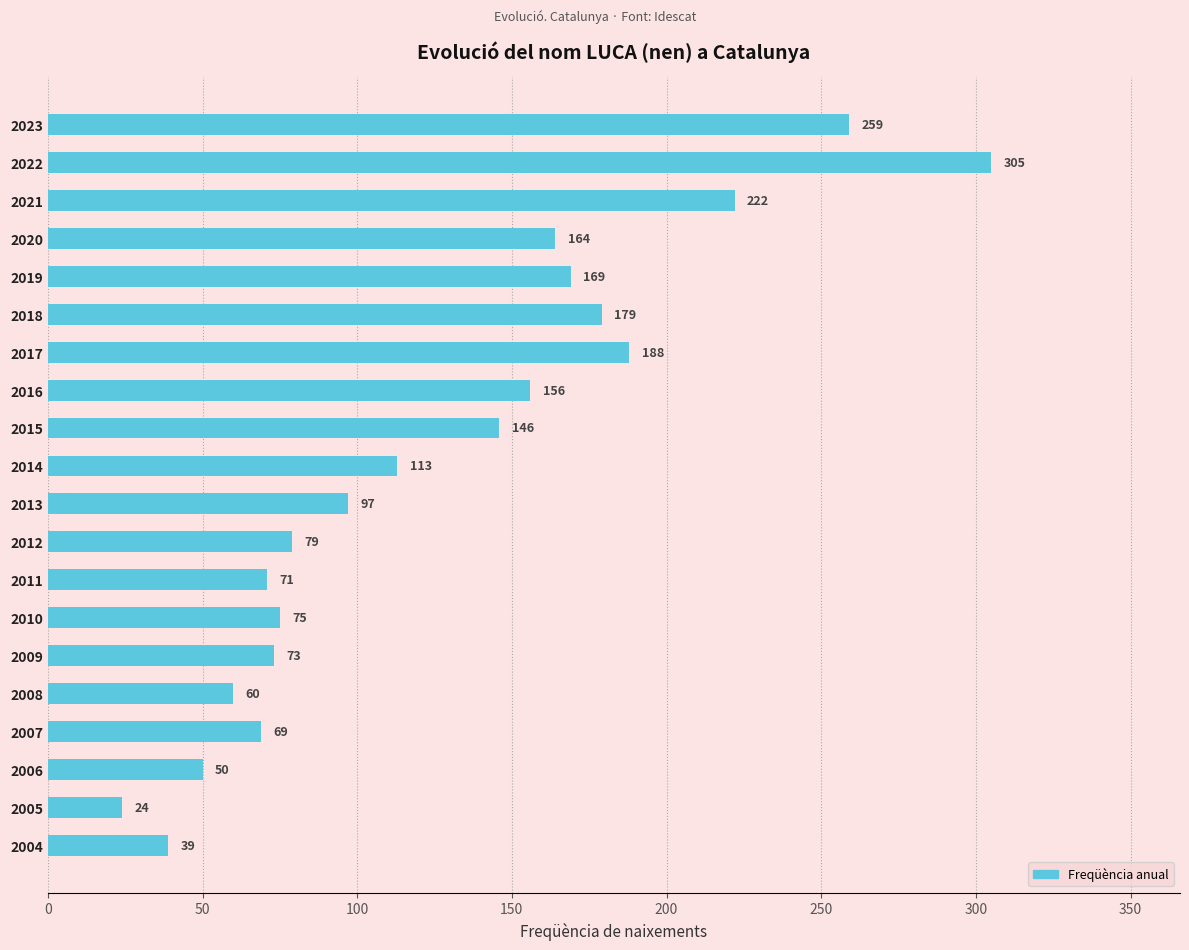

The value at 2021 is 222. True or false?

True